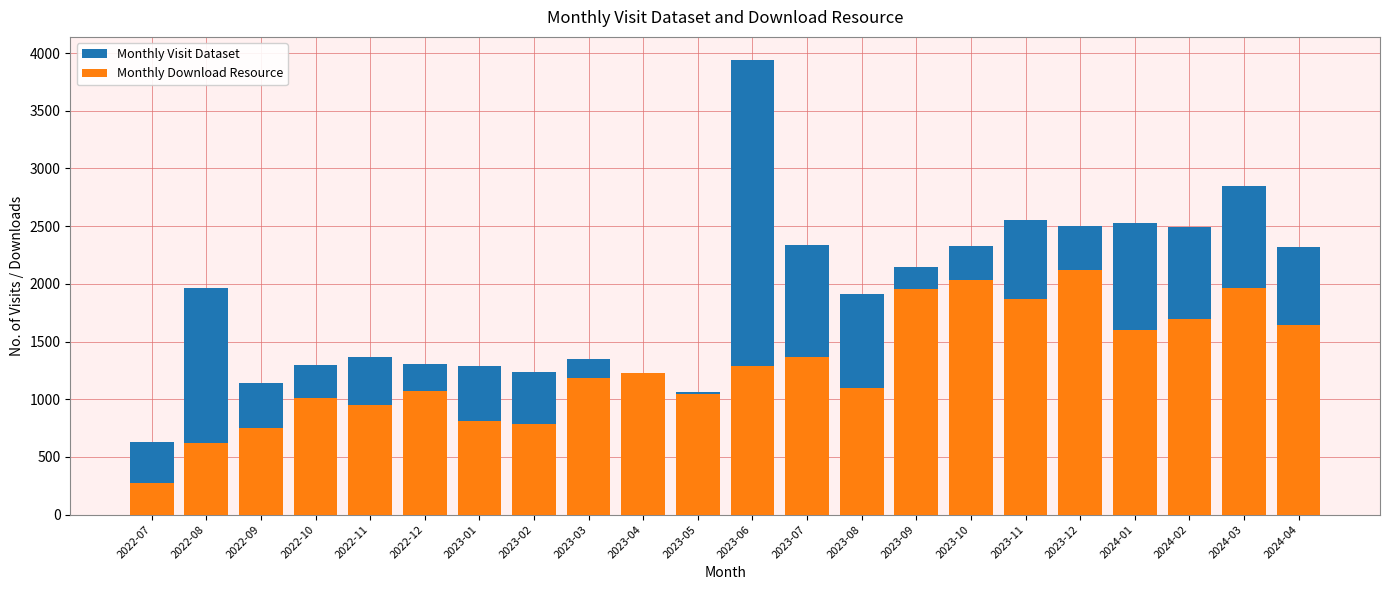

List the labels in order of Monthly Download Resource value, largest first.

2023-12, 2023-10, 2024-03, 2023-09, 2023-11, 2024-02, 2024-04, 2024-01, 2023-07, 2023-06, 2023-04, 2023-03, 2023-08, 2022-12, 2023-05, 2022-10, 2022-11, 2023-01, 2023-02, 2022-09, 2022-08, 2022-07